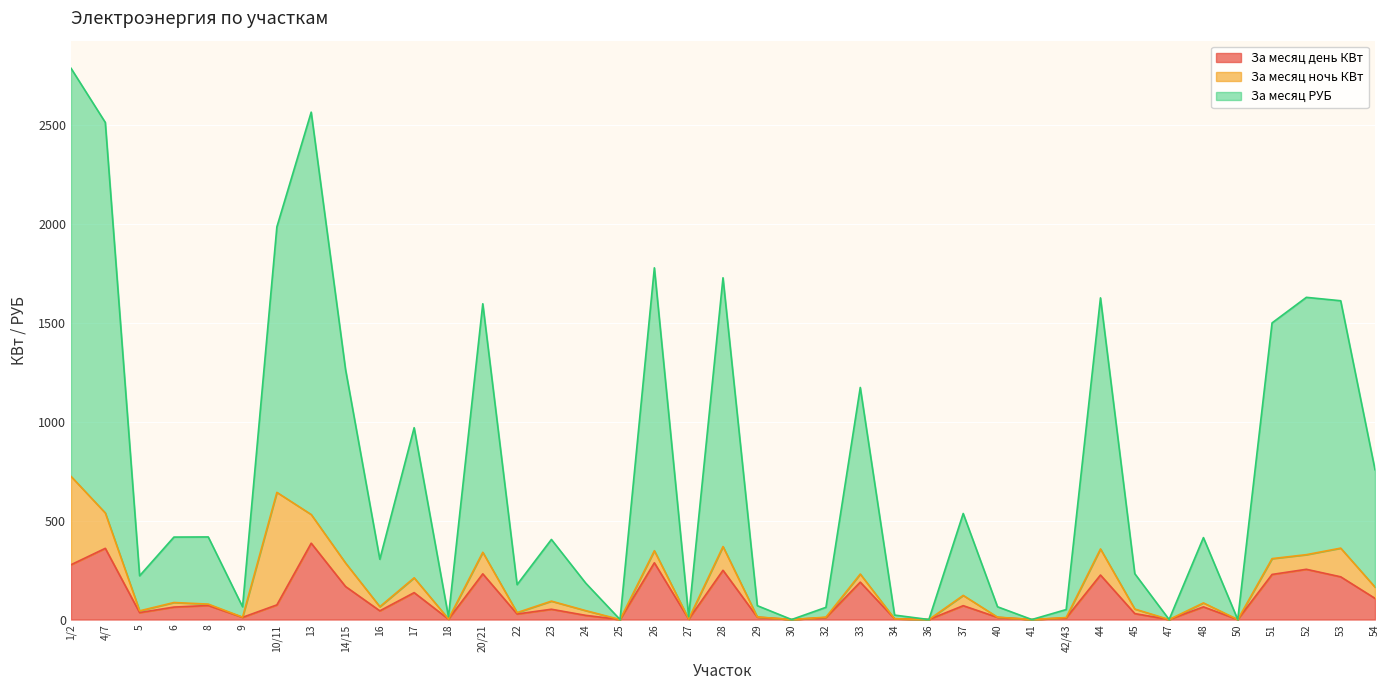

In За месяц день КВт, how many points are higher than both neighbors (excluding endpoints)?

13